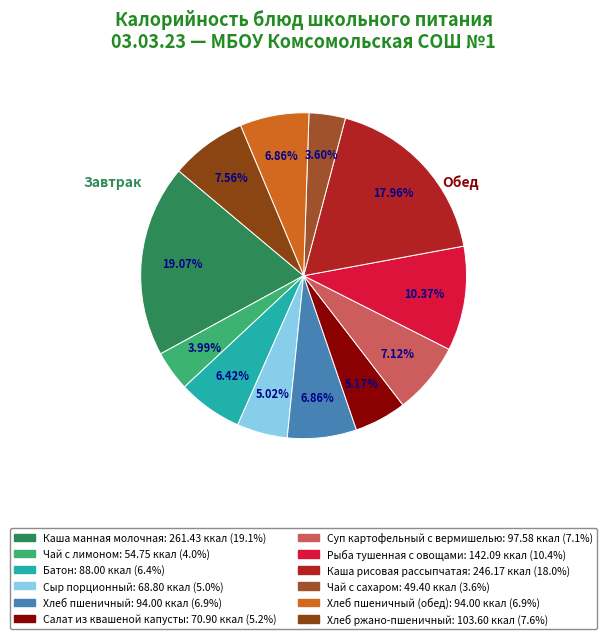

Count the number of slices in the pie.

12